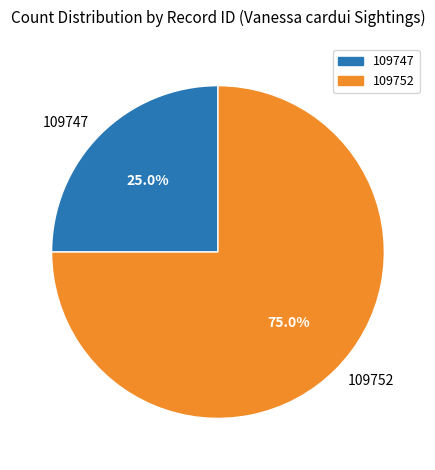

What percentage is NOT represented by 109752?

25.0%